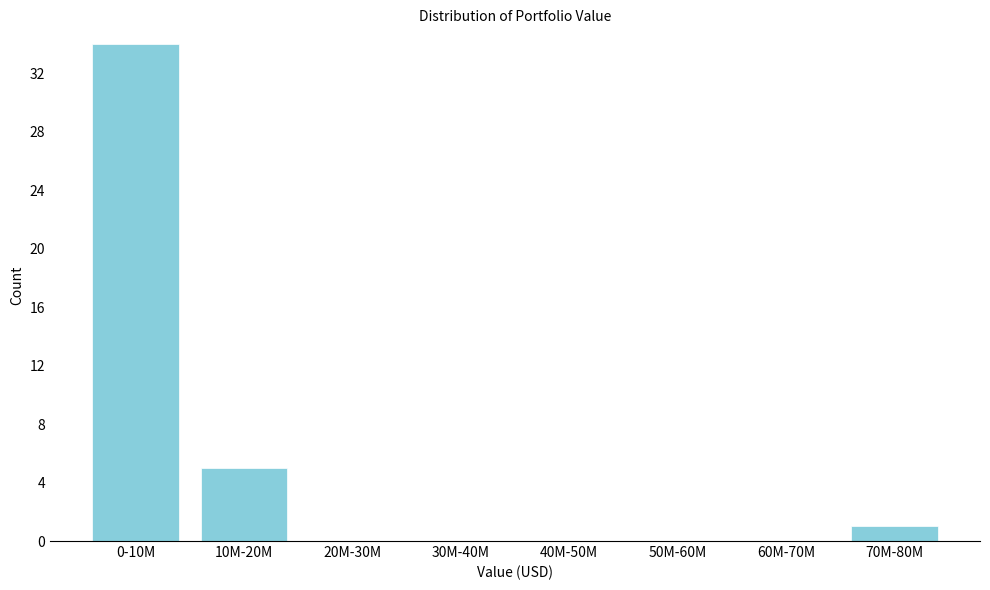

Reading right to left, transcribe all the data shown in this chart.

70M-80M=1	60M-70M=0	50M-60M=0	40M-50M=0	30M-40M=0	20M-30M=0	10M-20M=5	0-10M=34